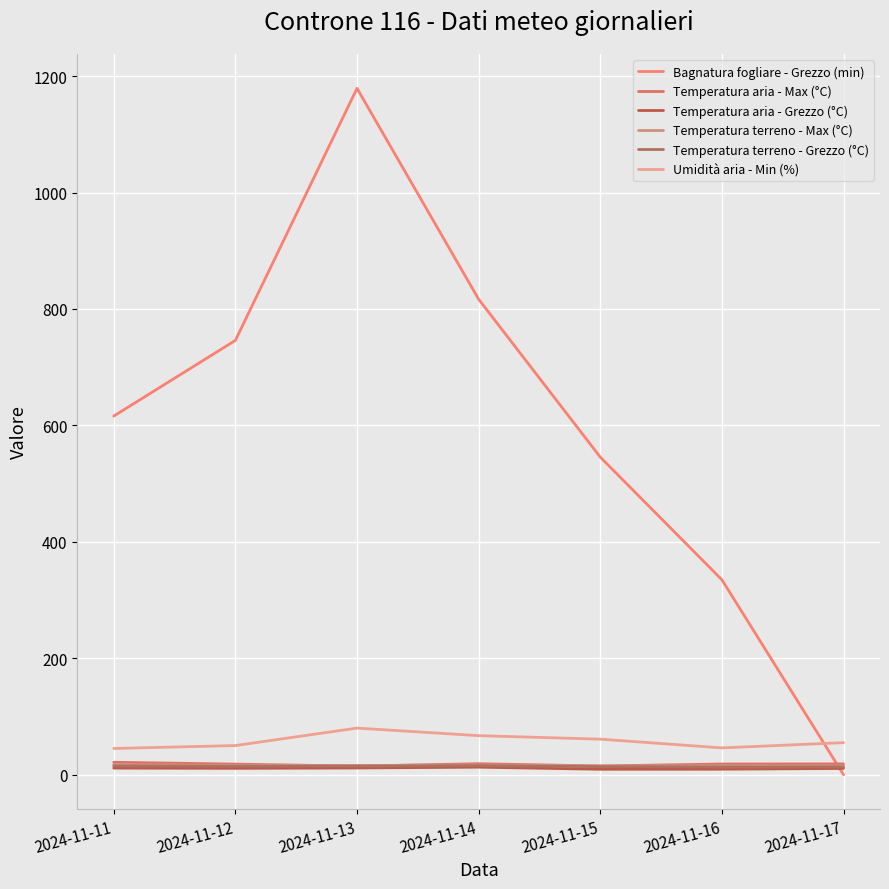

True or false: Umidità aria - Min (%) has more than 2 interior local peaks.

False